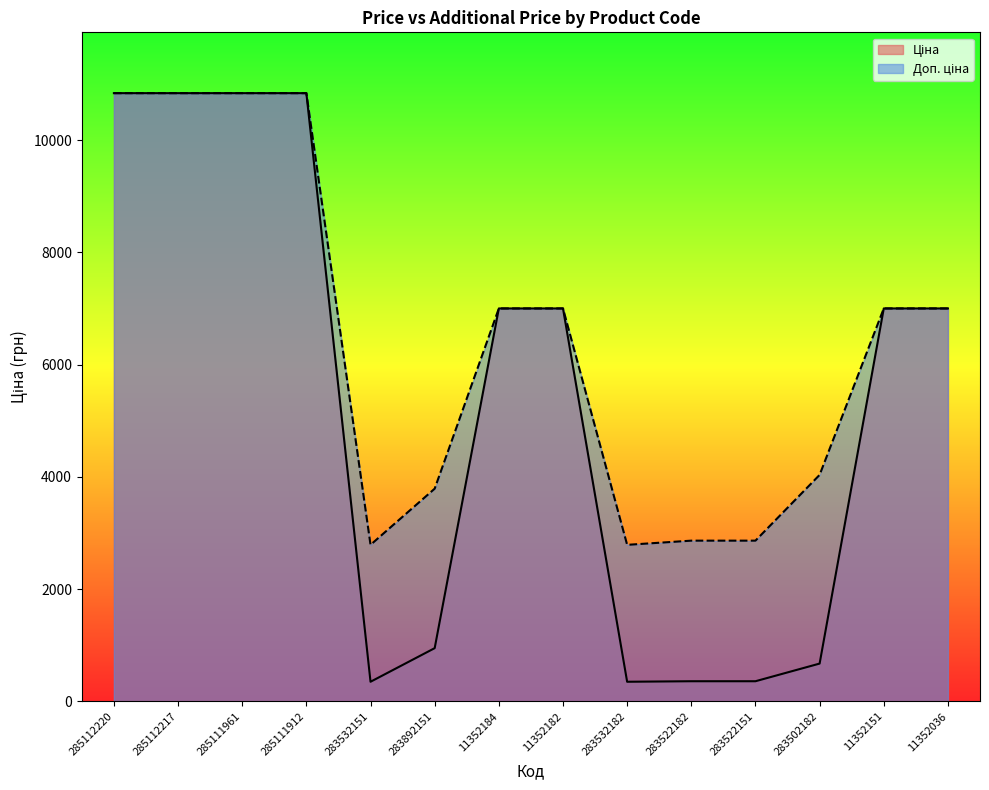

True or false: Доп. ціна and Ціна intersect in this chart.

False